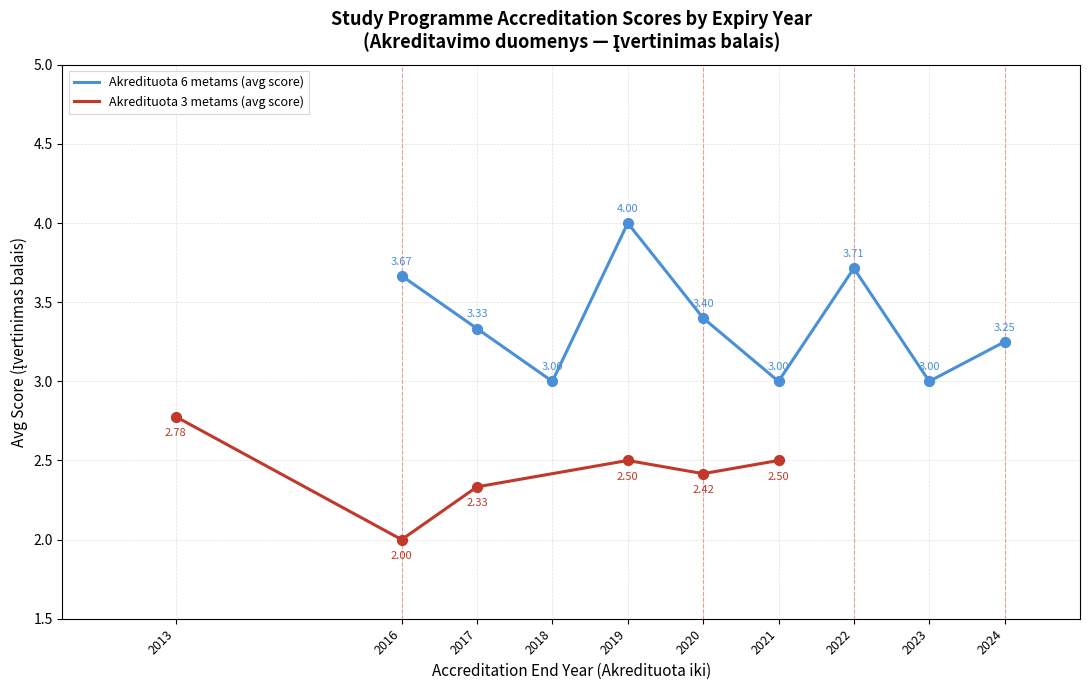

Which series has the largest total across all categories?

Akredituota 6 metams